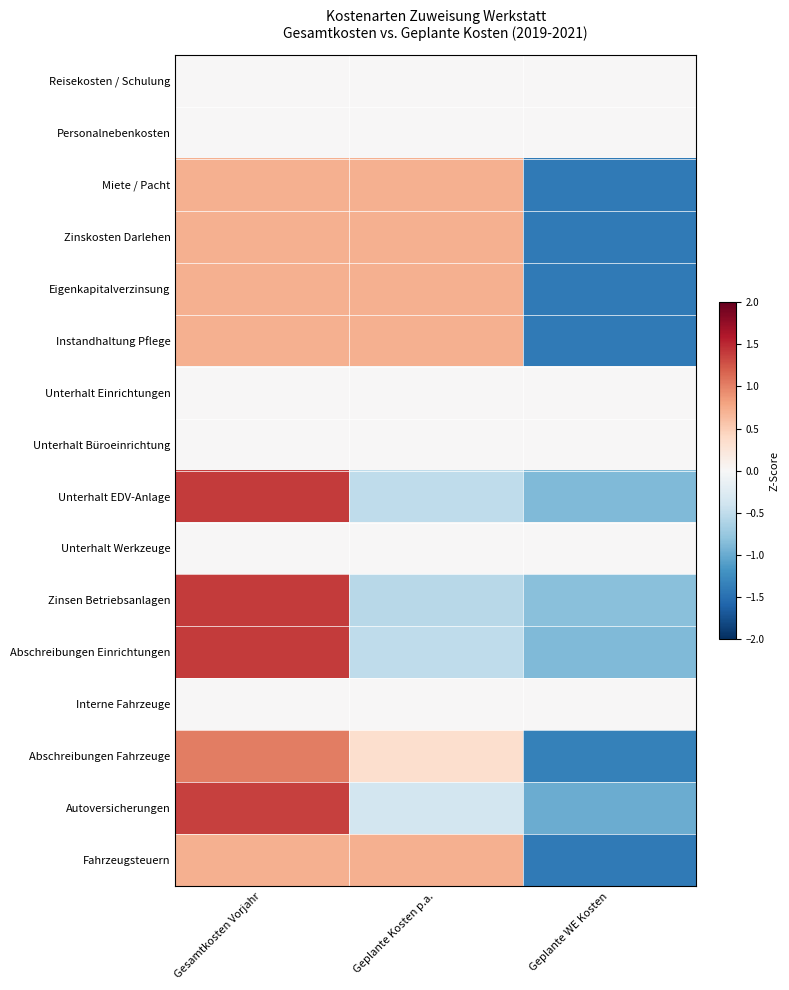

How many series are shown in this chart?

16